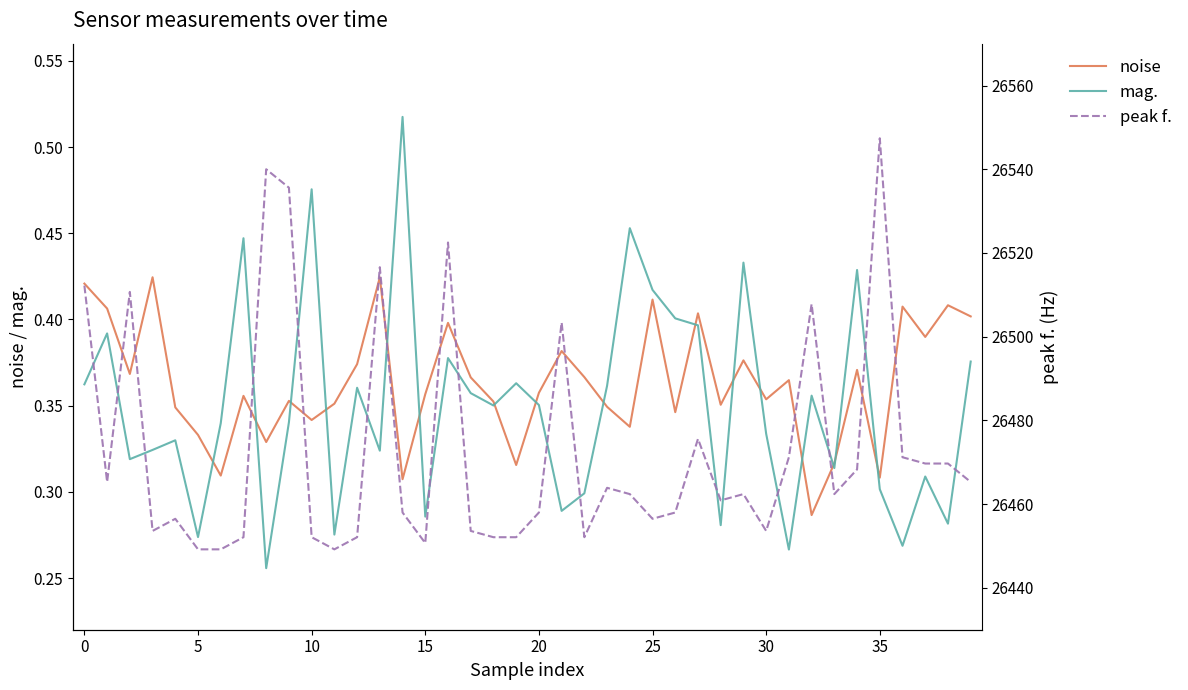

At which category is the sum across all series the highest?

35